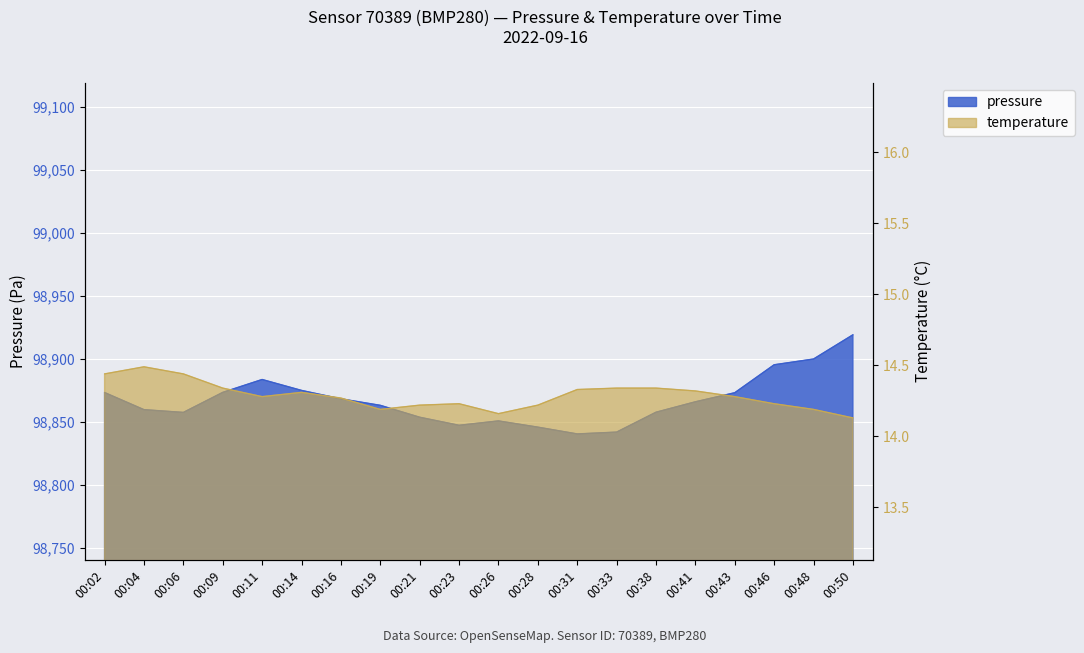

In pressure, how many points are higher than both neighbors (excluding endpoints)?

2